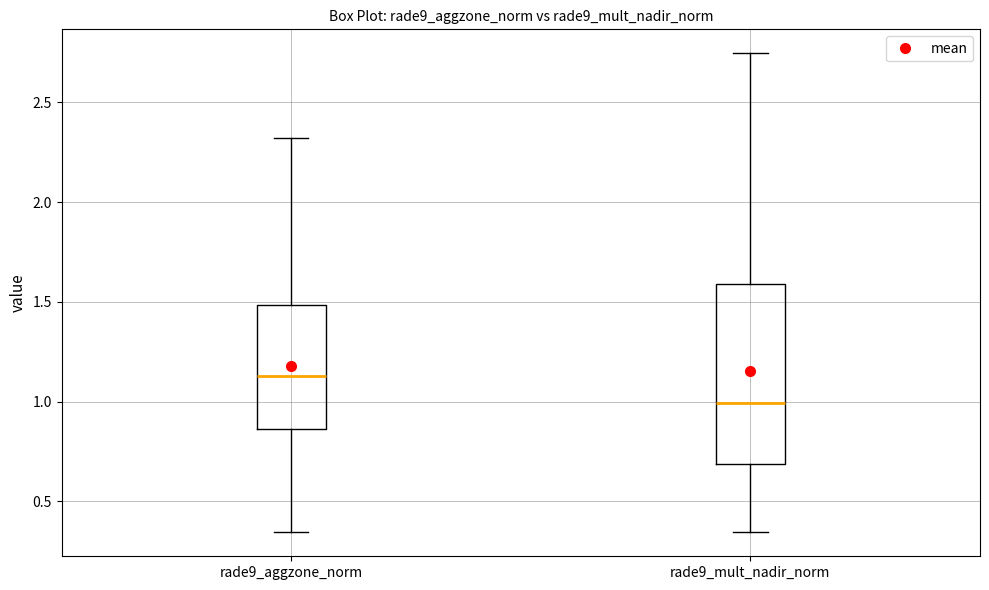

Reading left to right, transcribe this box plot: for each box, give where its median line is, the range the box spans, and where its two whiskers end, as read against the y-axis. The values are not printed on the chart, so give them approximately, as read against the axis.

rade9_aggzone_norm: median 1.15, box 0.85 to 1.50, whiskers 0.35 to 2.30
rade9_mult_nadir_norm: median 1.00, box 0.70 to 1.60, whiskers 0.35 to 2.75